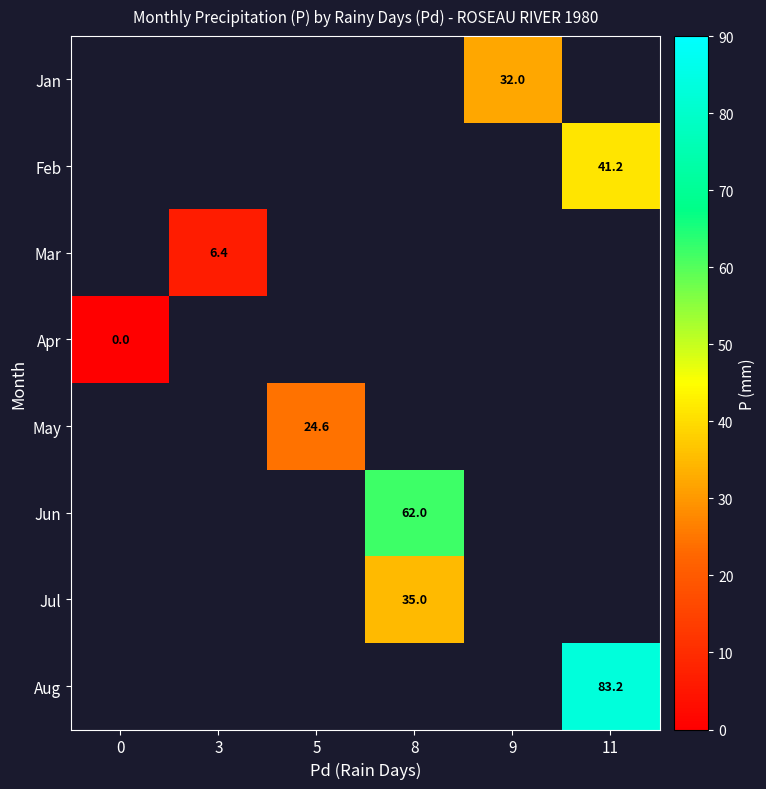

True or false: Jan has a value of 32.0 at 9.

True